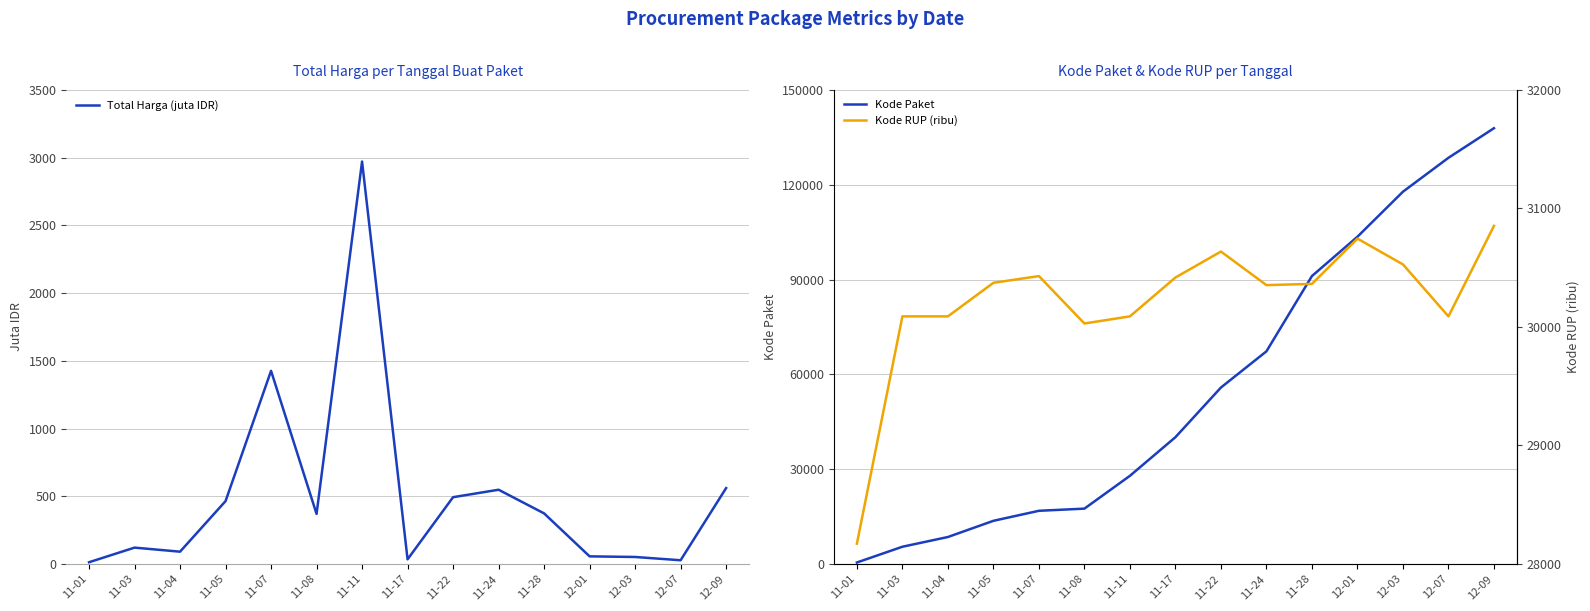

What is the label of the 12th point from the right?

11-05